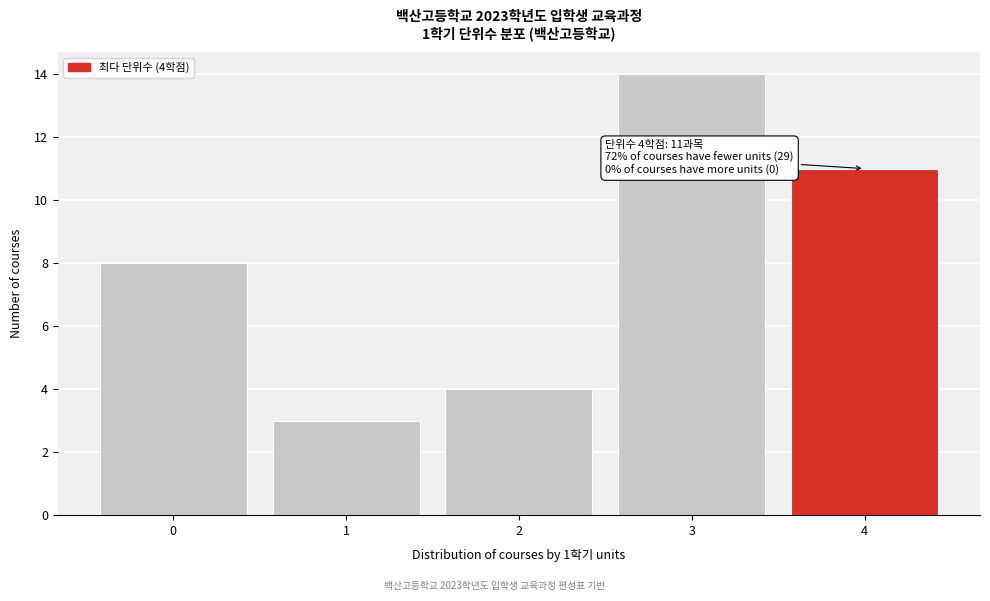

Which range on the x-axis has the tallest bar?

2.5 to 3.5